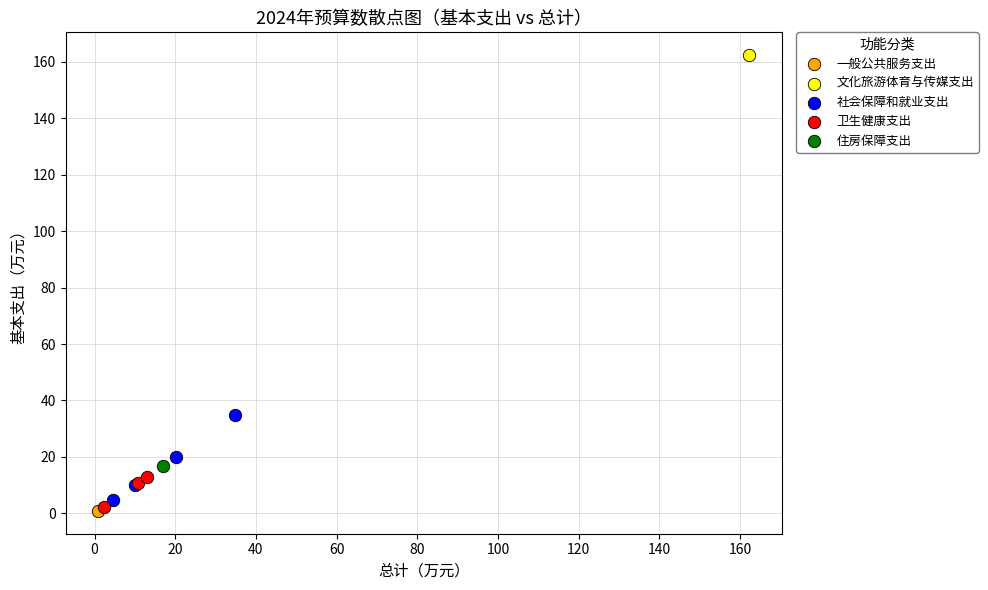

What are all the series names shown in the legend?

一般公共服务支出, 文化旅游体育与传媒支出, 社会保障和就业支出, 卫生健康支出, 住房保障支出